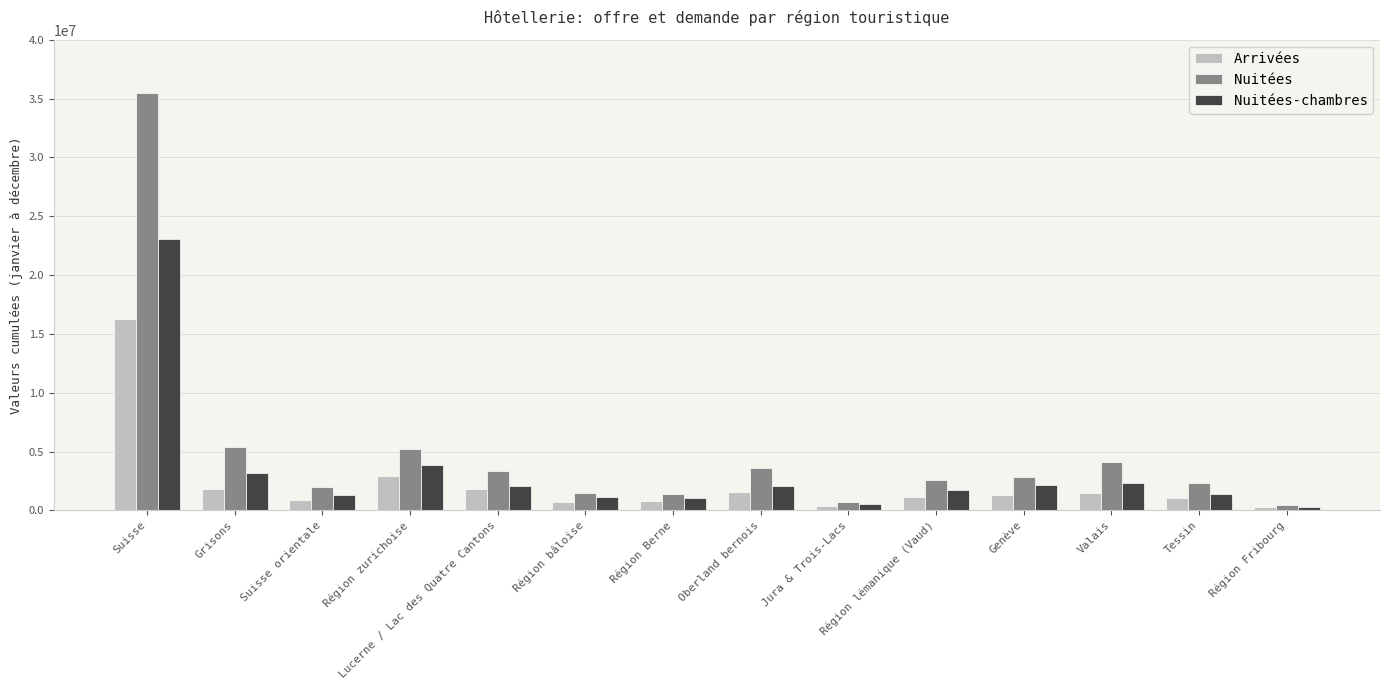

What is the total value across all series at Genève?

6331294